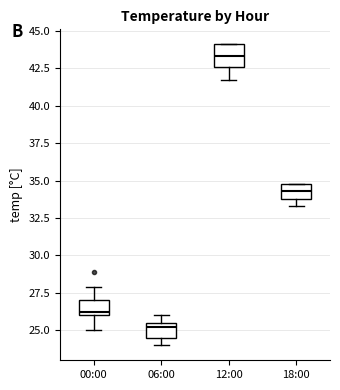

Which box has the lowest median line?

06:00